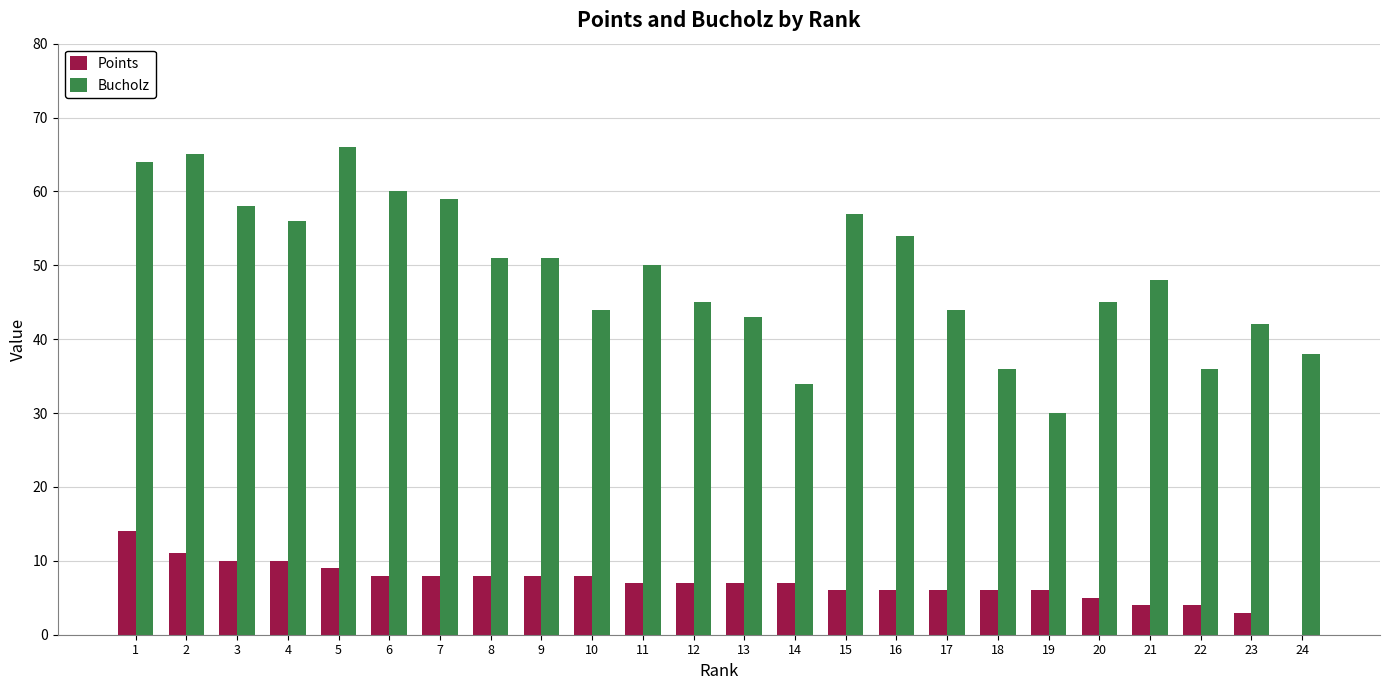

The value of Bucholz at 12 is 69. True or false?

False